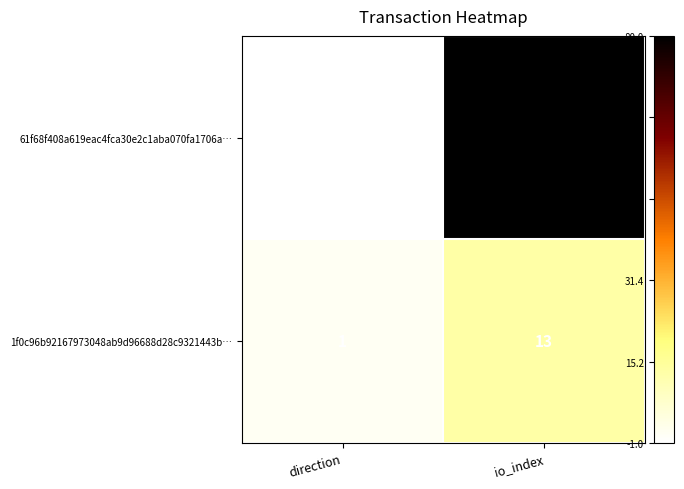

What is the greatest value displayed?

80